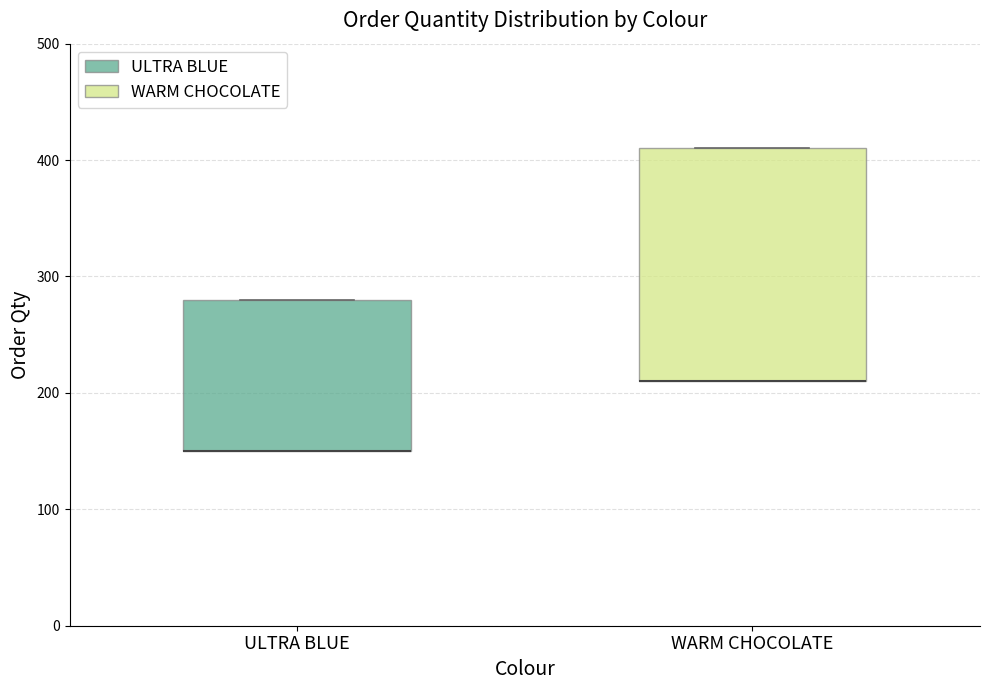

Reading left to right, read every box against the y-axis: the position of its median line, the range the box covers, and the ends of its whiskers. The values are not printed on the chart, so give them approximately, as read against the axis.

ULTRA BLUE: median 150 (drawn on the box's lower edge), box 150 to 280, whiskers 150 to 280
WARM CHOCOLATE: median 210 (drawn on the box's lower edge), box 210 to 410, whiskers 210 to 410